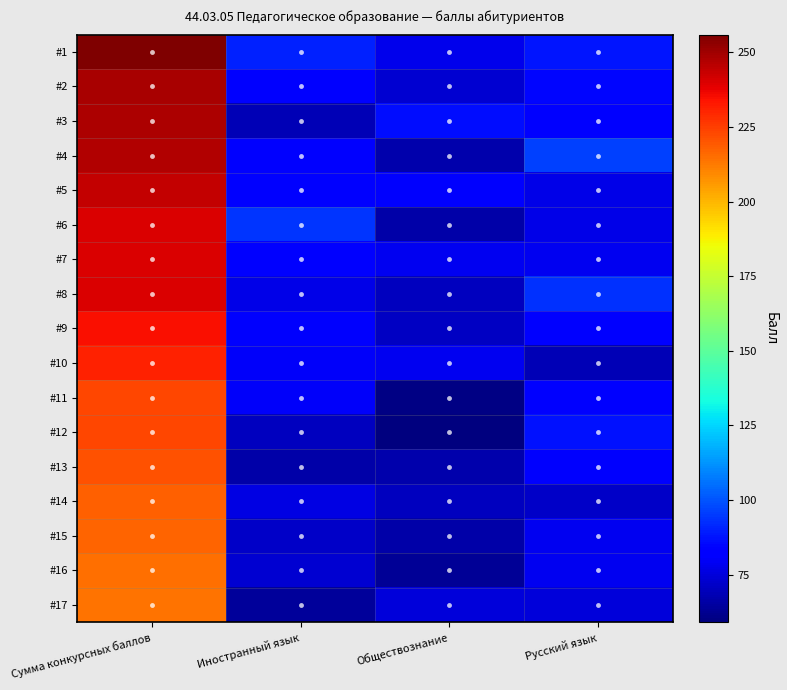

Reading right to left, what are all the values shown in this chart?

#1: Русский язык=88	Обществознание=78	Иностранный язык=90	Сумма конкурсных баллов=256
#2: Русский язык=85	Обществознание=73	Иностранный язык=84	Сумма конкурсных баллов=249
#3: Русский язык=83	Обществознание=86	Иностранный язык=69	Сумма конкурсных баллов=248
#4: Русский язык=96	Обществознание=67	Иностранный язык=84	Сумма конкурсных баллов=247
#5: Русский язык=77	Обществознание=81	Иностранный язык=83	Сумма конкурсных баллов=244
#6: Русский язык=77	Обществознание=66	Иностранный язык=94	Сумма конкурсных баллов=240
#7: Русский язык=79	Обществознание=79	Иностранный язык=82	Сумма конкурсных баллов=240
#8: Русский язык=93	Обществознание=70	Иностранный язык=77	Сумма конкурсных баллов=240
#9: Русский язык=83	Обществознание=71	Иностранный язык=81	Сумма конкурсных баллов=235
#10: Русский язык=69	Обществознание=79	Иностранный язык=80	Сумма конкурсных баллов=231
#11: Русский язык=83	Обществознание=60	Иностранный язык=80	Сумма конкурсных баллов=223
#12: Русский язык=87	Обществознание=59	Иностранный язык=70	Сумма конкурсных баллов=223
#13: Русский язык=81	Обществознание=67	Иностранный язык=66	Сумма конкурсных баллов=221
#14: Русский язык=72	Обществознание=70	Иностранный язык=76	Сумма конкурсных баллов=218
#15: Русский язык=79	Обществознание=66	Иностранный язык=72	Сумма конкурсных баллов=217
#16: Русский язык=79	Обществознание=63	Иностранный язык=73	Сумма конкурсных баллов=215
#17: Русский язык=75	Обществознание=75	Иностранный язык=64	Сумма конкурсных баллов=214